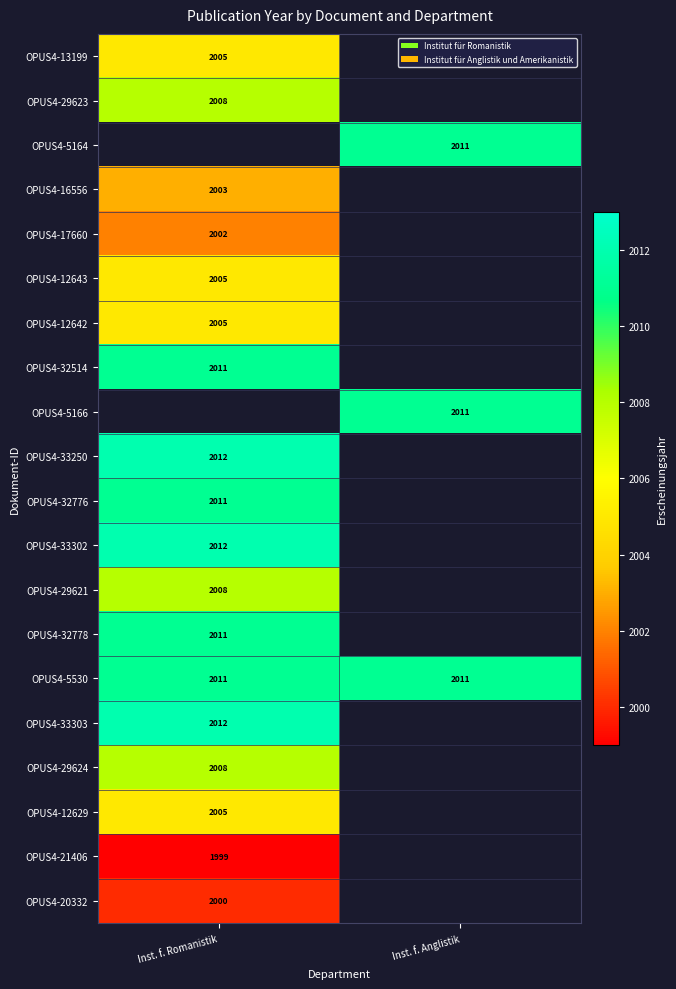

True or false: OPUS4-5166 has a value of 2797 at Inst. f. Anglistik.

False